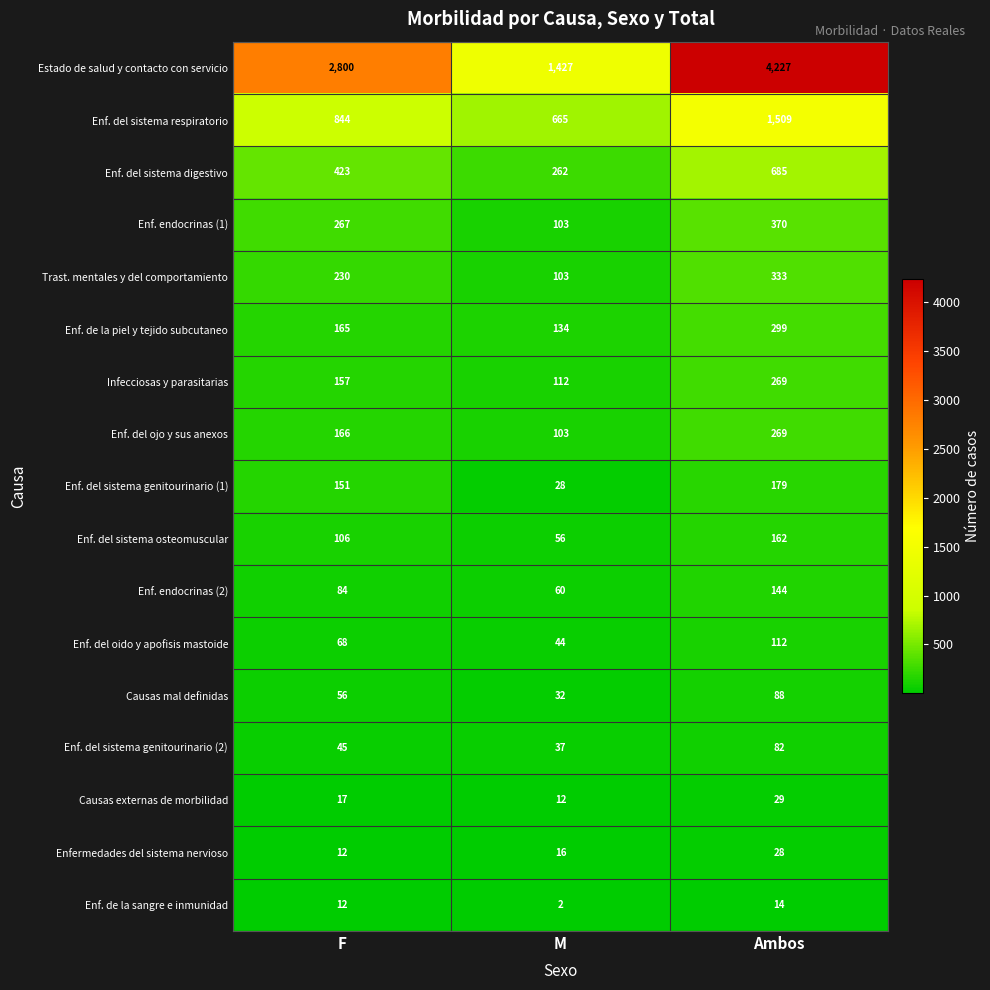

How many series are shown in this chart?

17